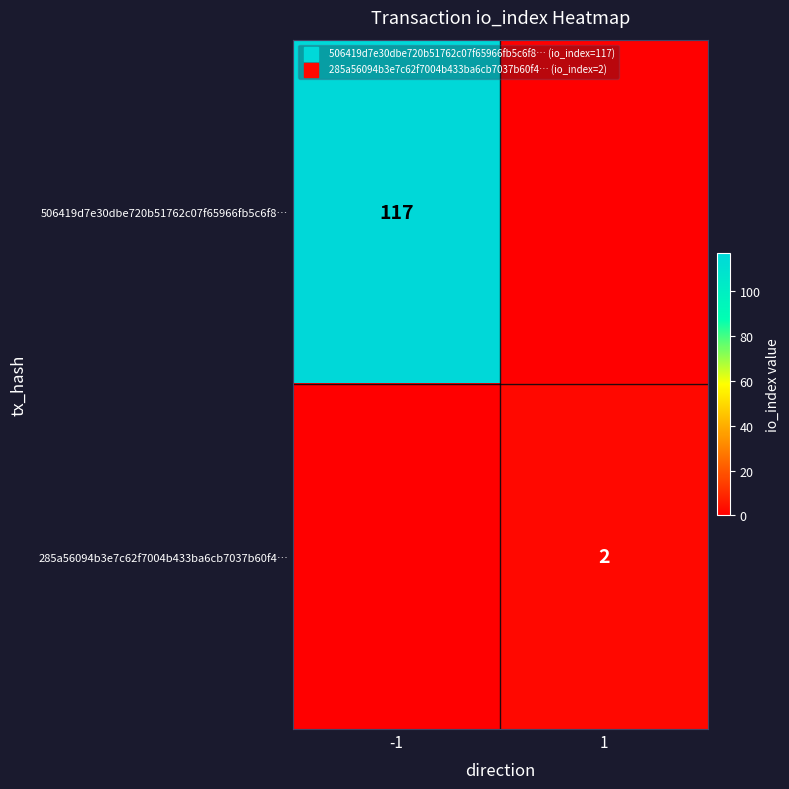

At how many categories does at least one series exceed 28?

1